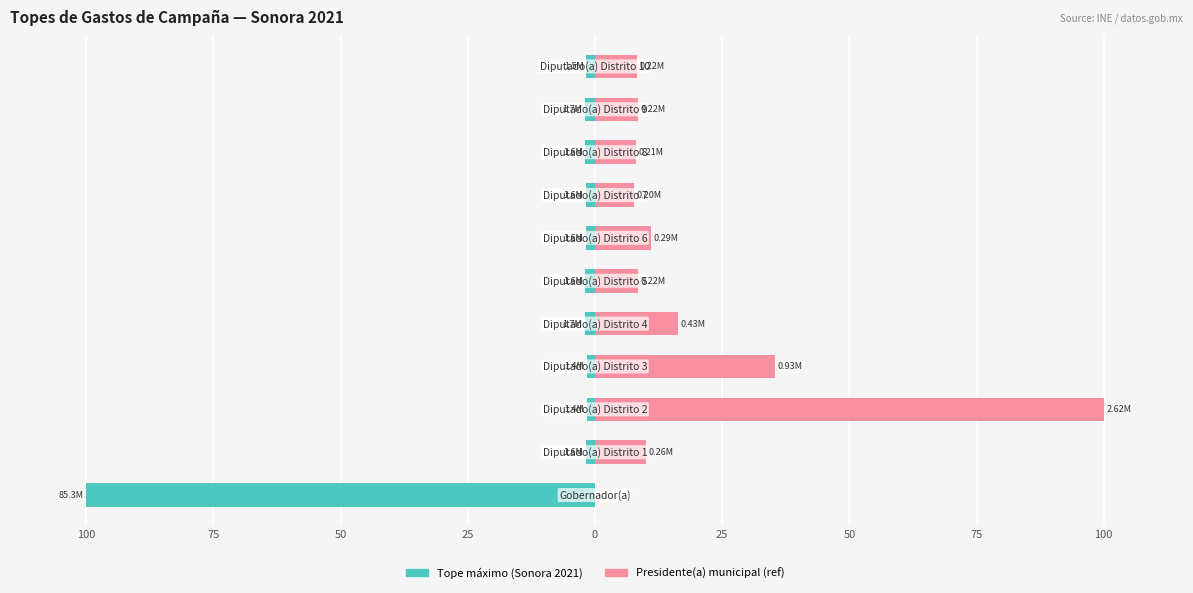

True or false: Presidente(a) municipal (ref) has a value of 100.0 at 50.

True